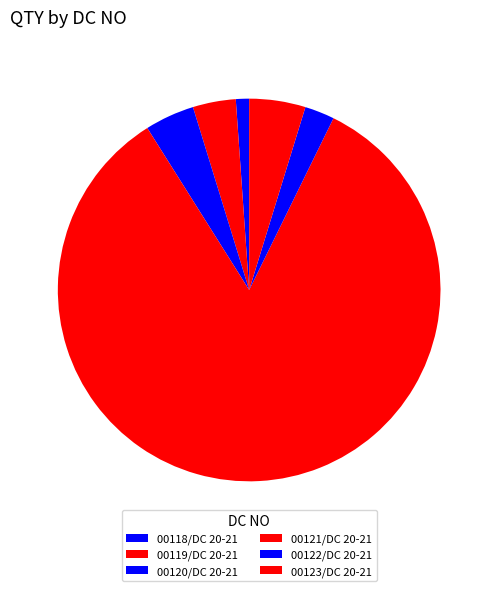

Which category accounts for the majority?

00121/DC 20-21